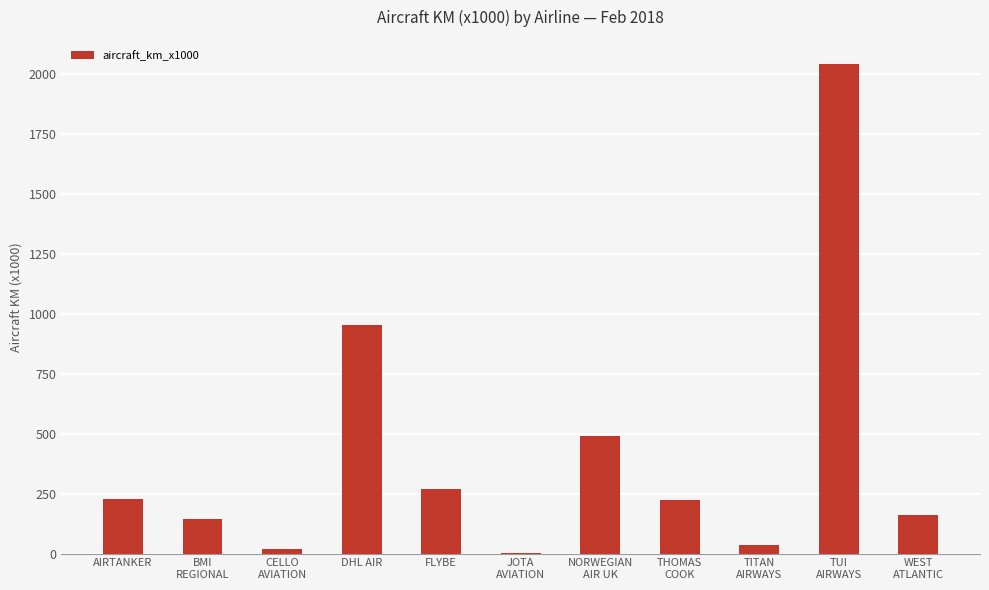

How many series are shown in this chart?

1